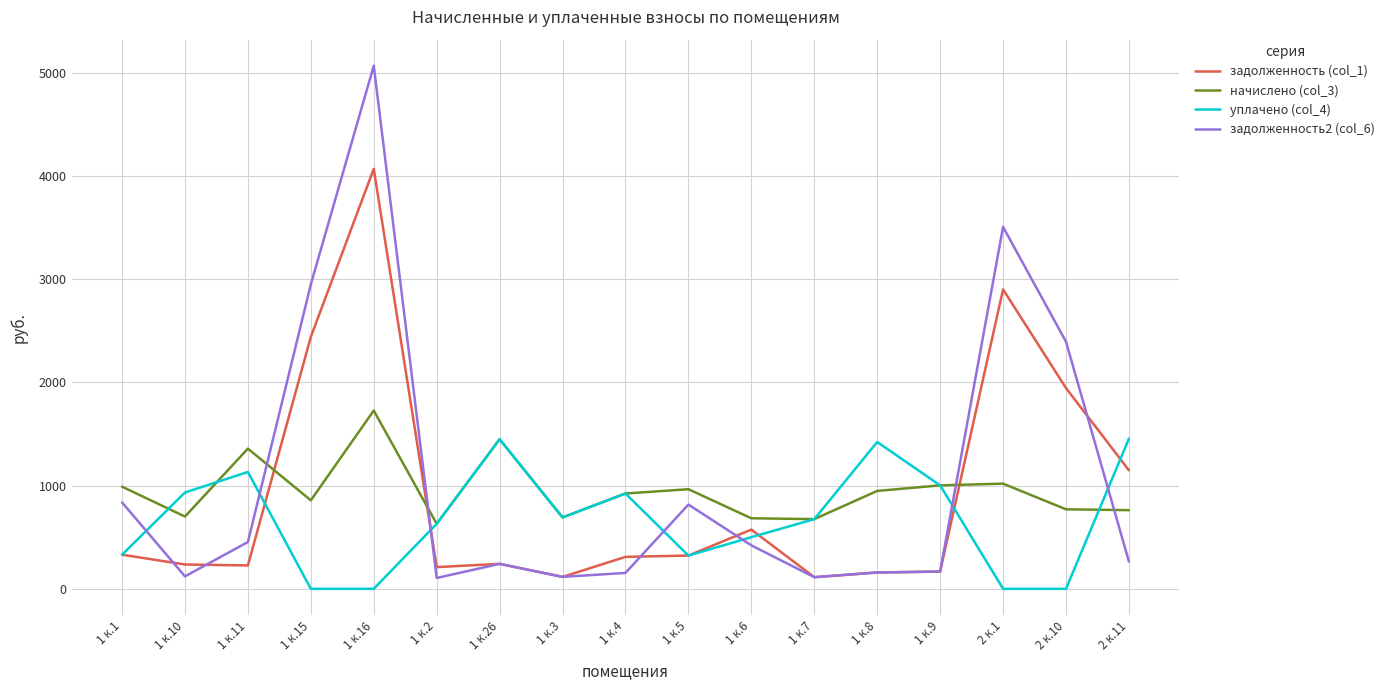

How many values in the уплачено (col_4) series are below 674?

8